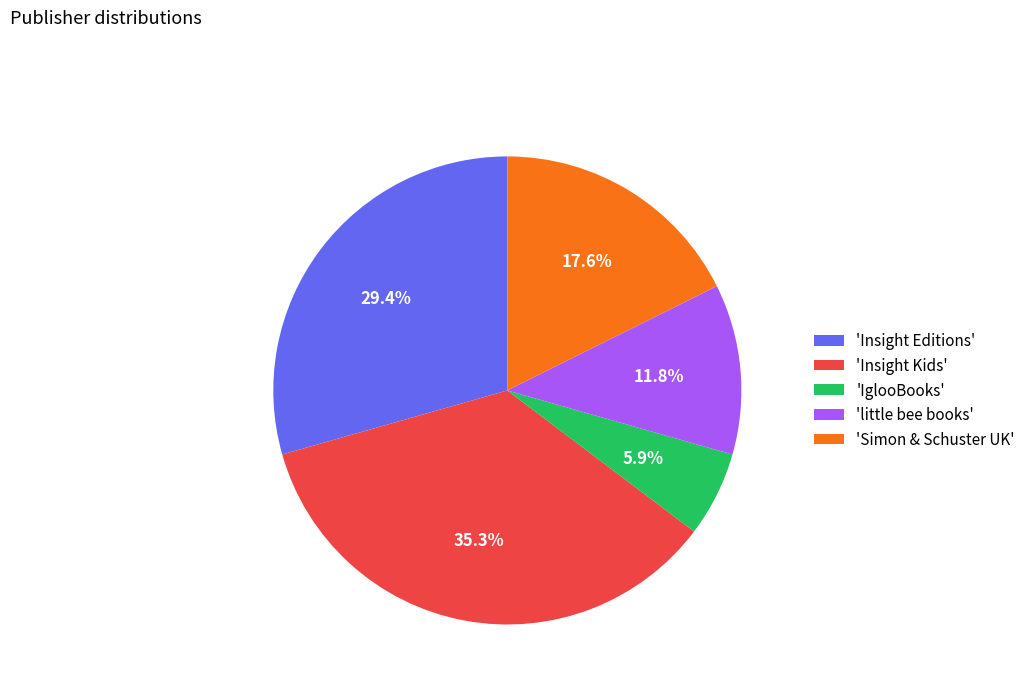

Is the sum of 'Insight Kids' and 'IglooBooks' greater than half?

No